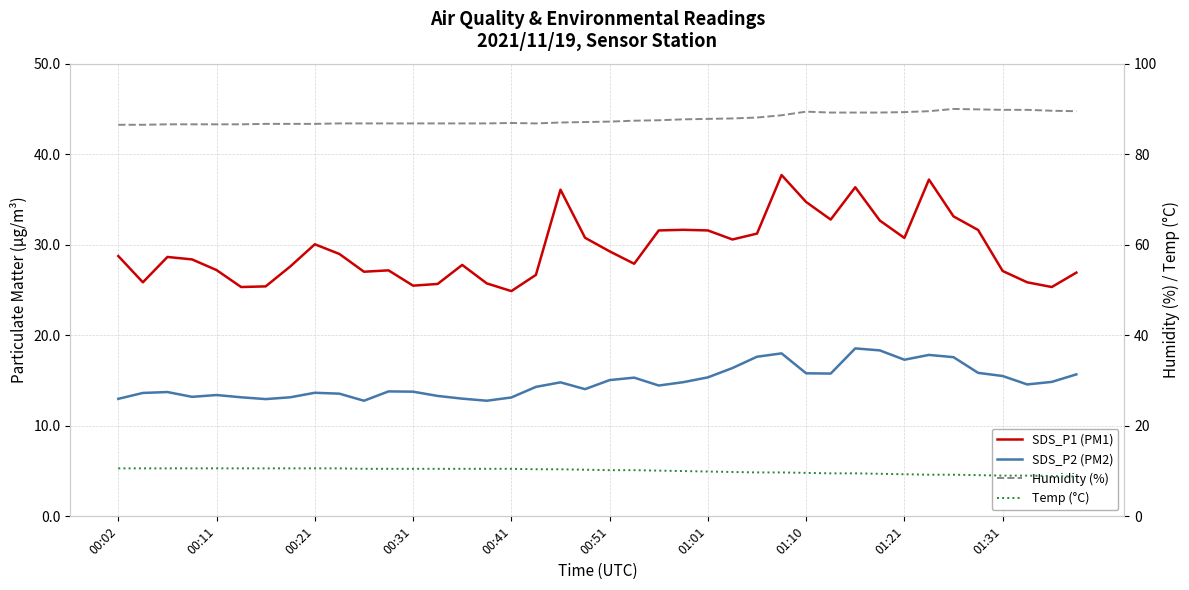

The Temp (°C) series shows 10.6 at 00:31. True or false?

True